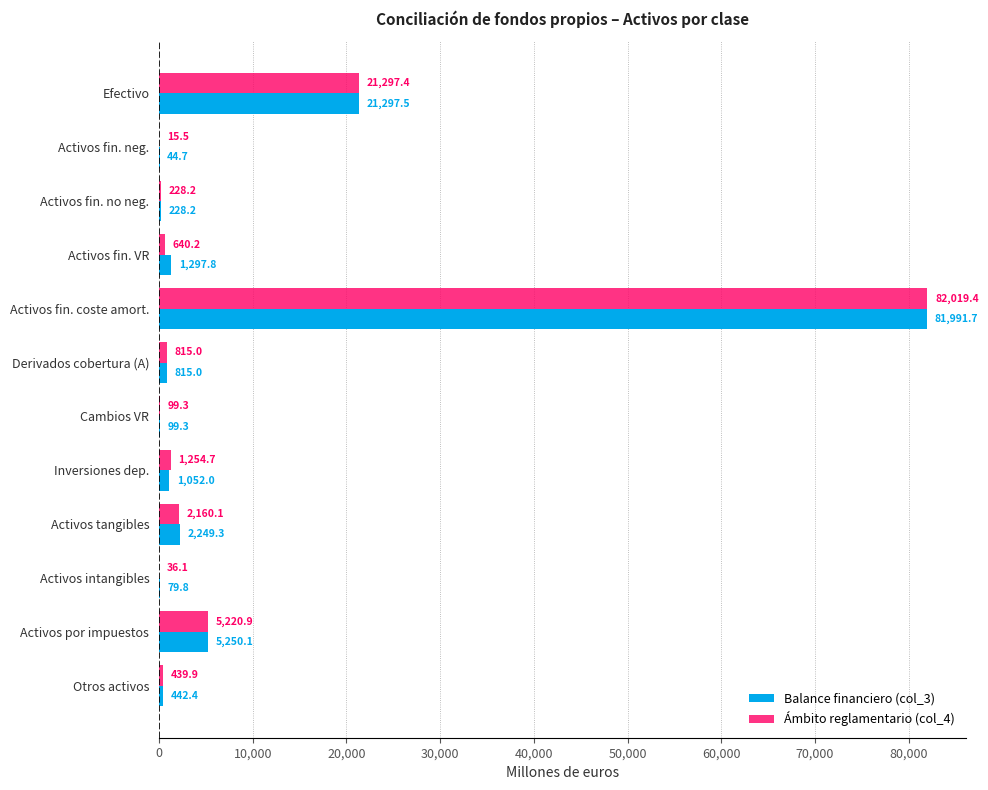

At which category does the chart reach its peak across all series?

Activos fin. coste amort.